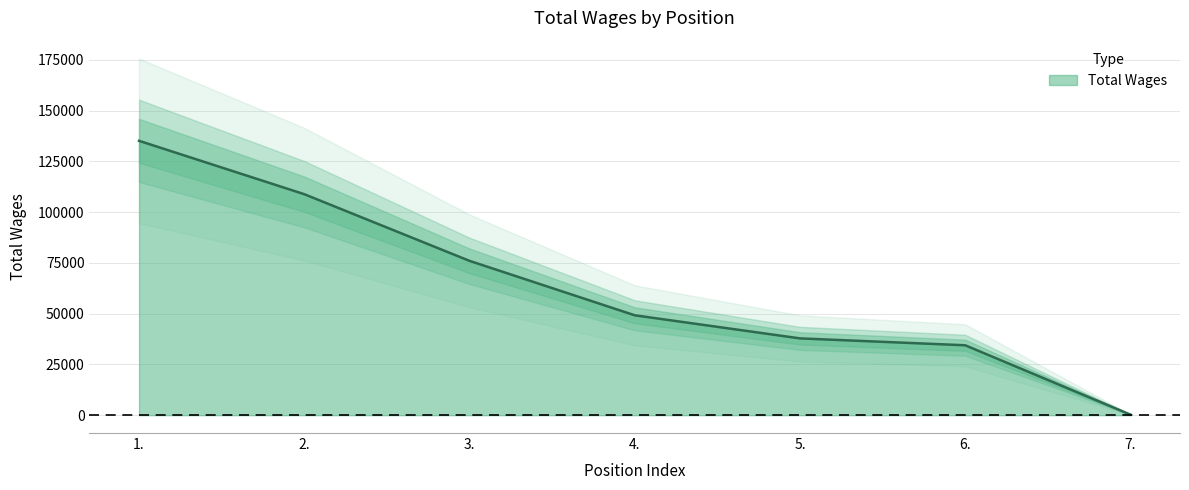

Reading left to right, extract all data points from this chart.

135162	108872	76032	49214	37838	34446	280